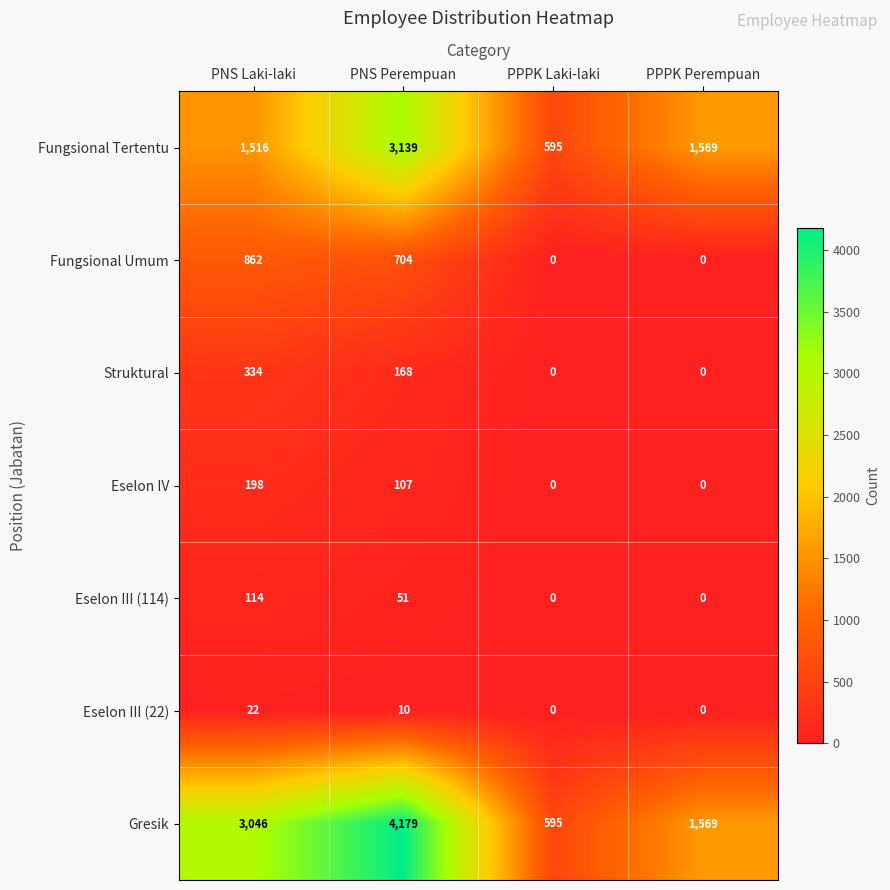

Where does the Fungsional Tertentu series first go above 1569?

PNS Perempuan